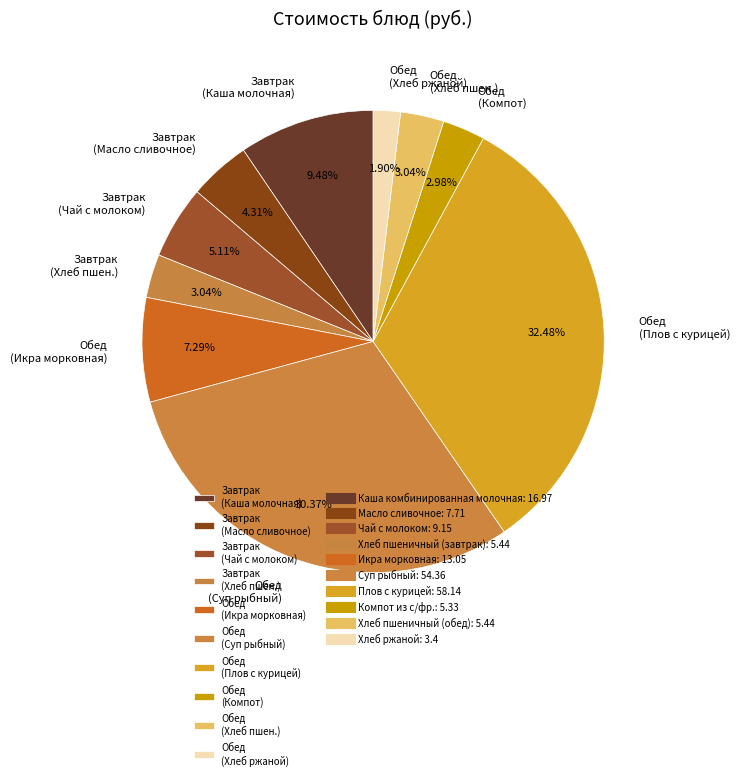

Which slice is the largest?

Обед (Плов с курицей)